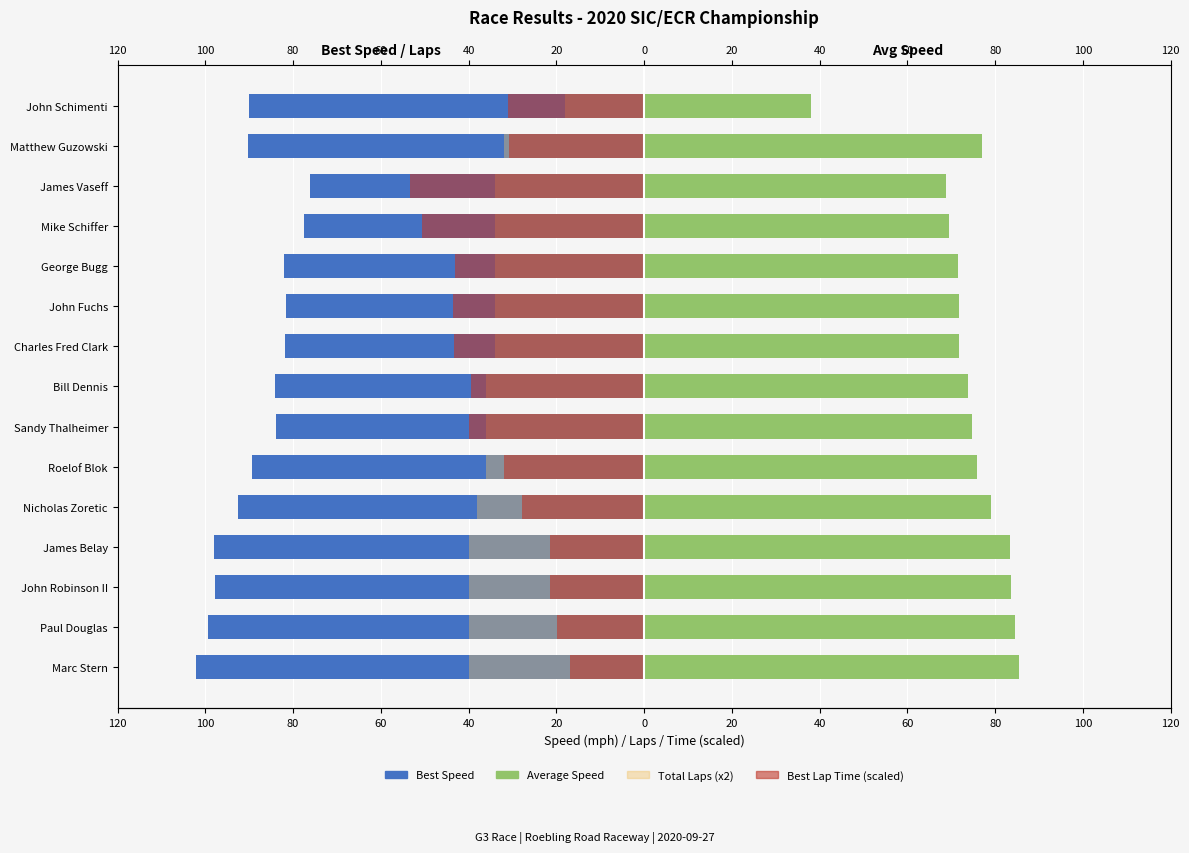

Between Marc Stern and Bill Dennis, which series saw the biggest shift?

Best Lap Time (scaled)